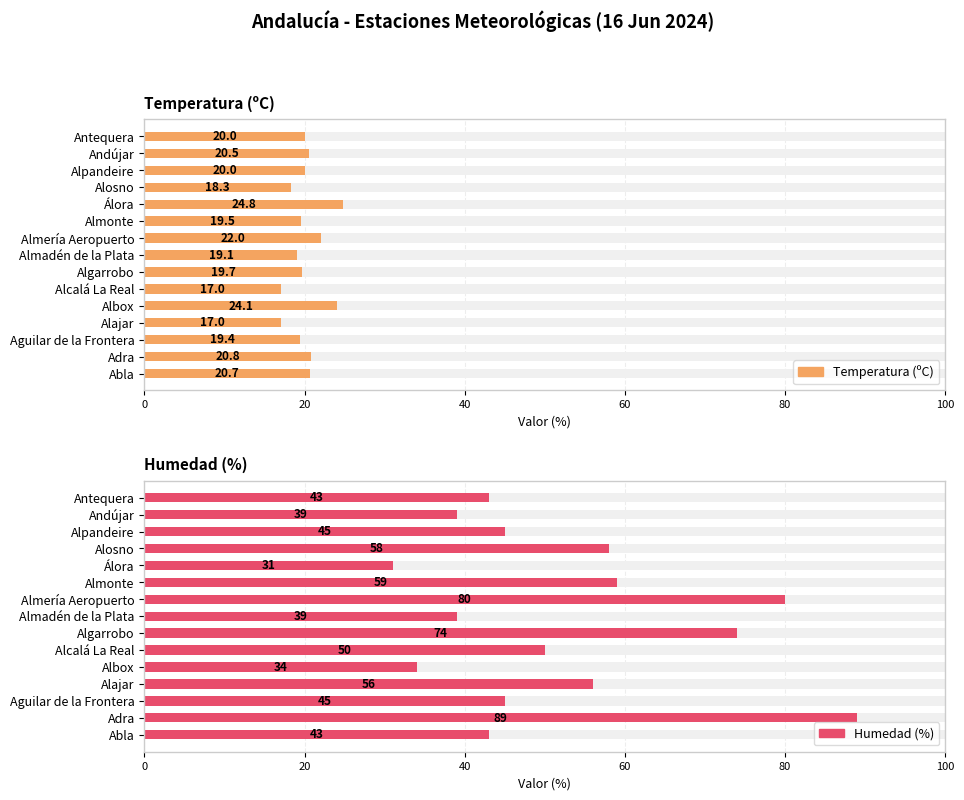

Reading left to right, transcribe all the data shown in this chart.

Temperatura (ºC): 20.7	20.8	19.4	17.0	24.1	17.0	19.7	19.1	22.0	19.5	24.8	18.3	20.0	20.5	20.0
Humedad (%): 43.0	89.0	45.0	56.0	34.0	50.0	74.0	39.0	80.0	59.0	31.0	58.0	45.0	39.0	43.0